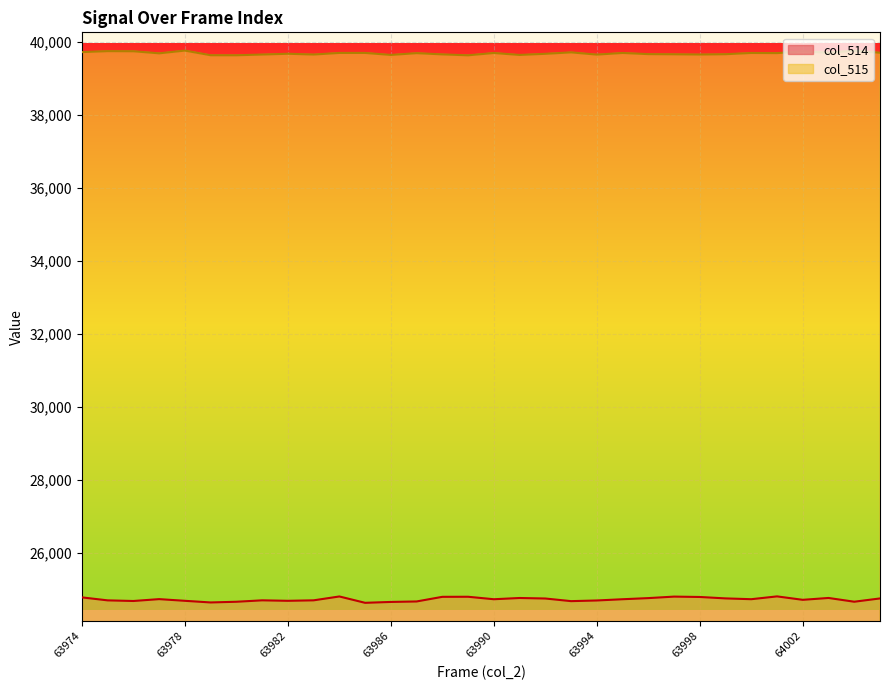

Count the number of data series in this chart.

2